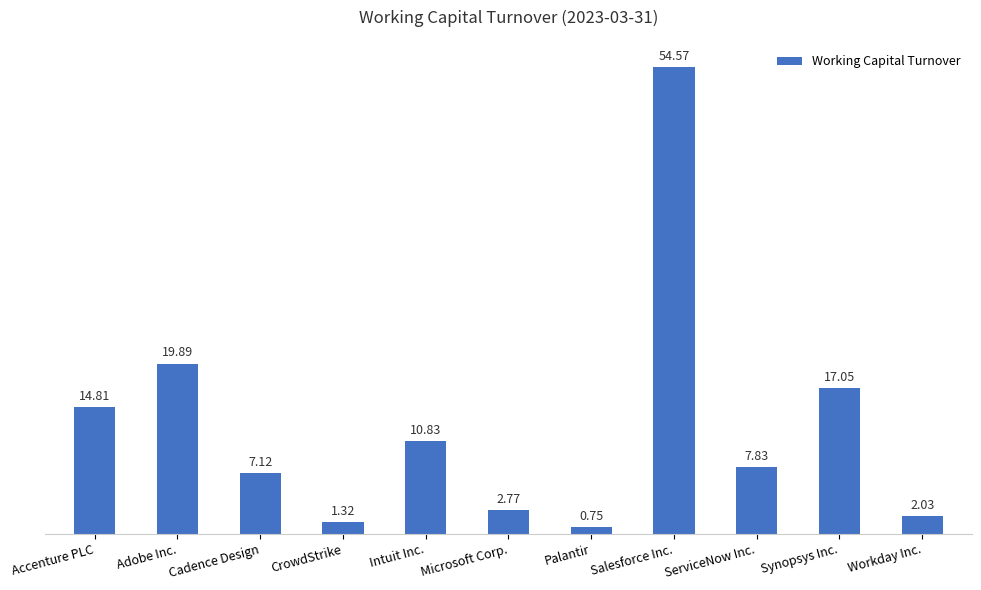

What position from the left is CrowdStrike?

4